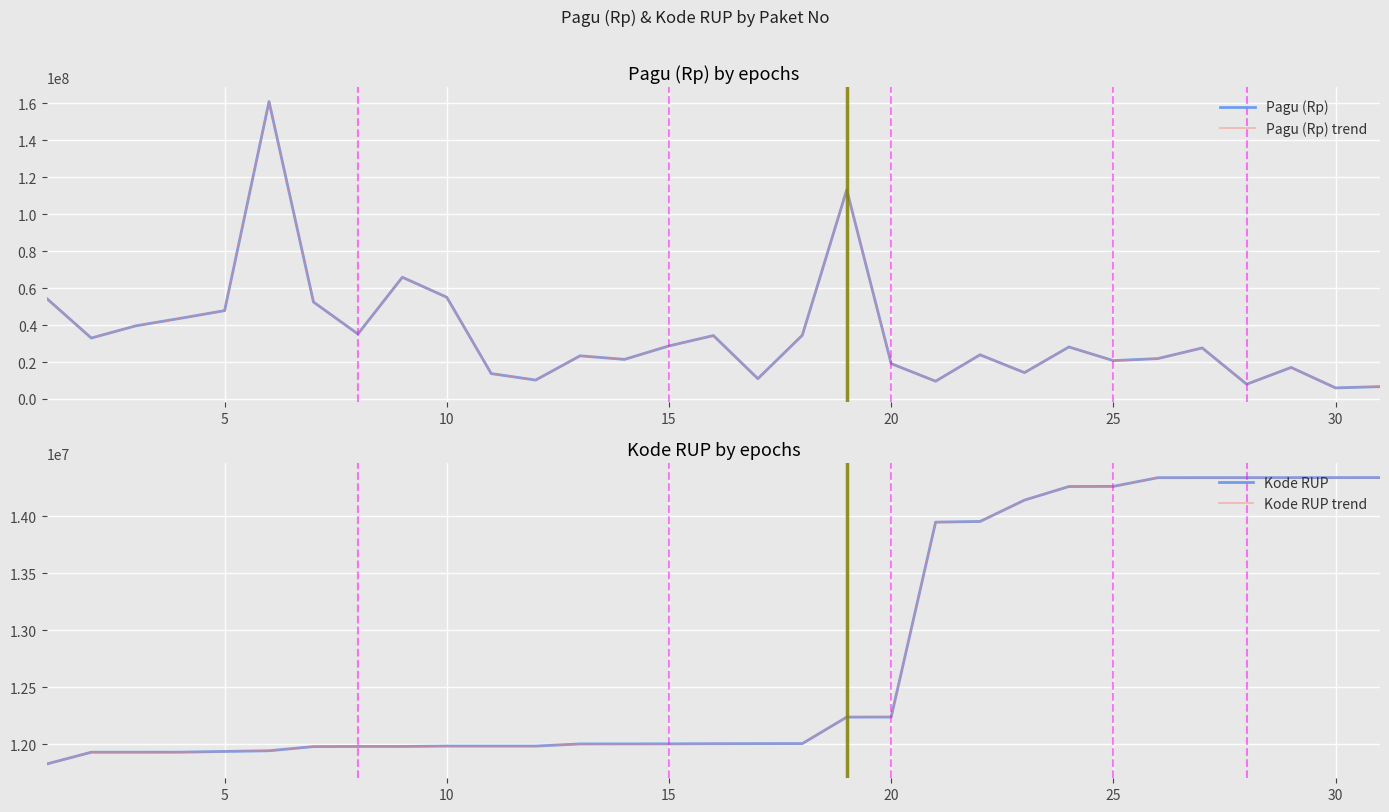

What is the difference between the maximum and minimum values in the Kode RUP series?

2511225